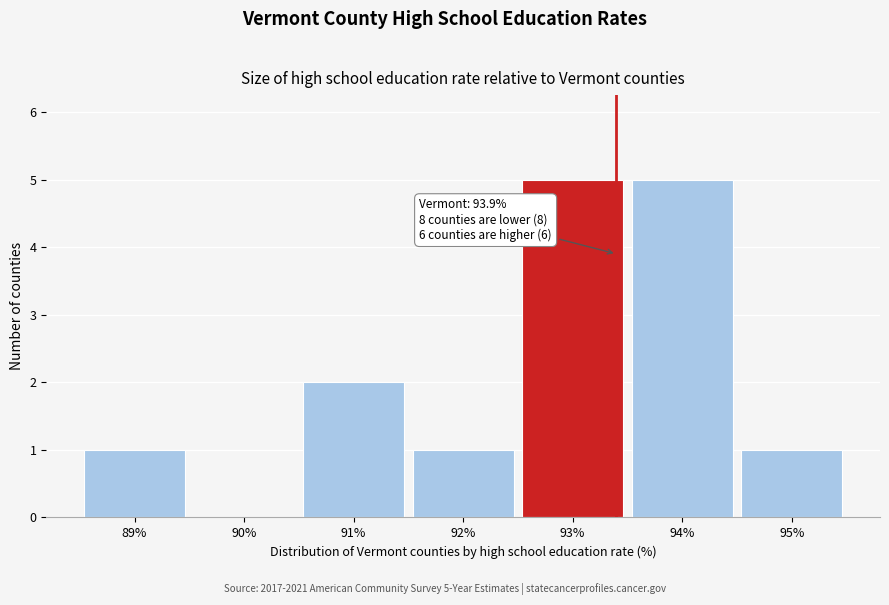

Reading right to left, transcribe all the data shown in this chart.

95%=1	94%=5	93%=5	92%=1	91%=2	90%=0	89%=1